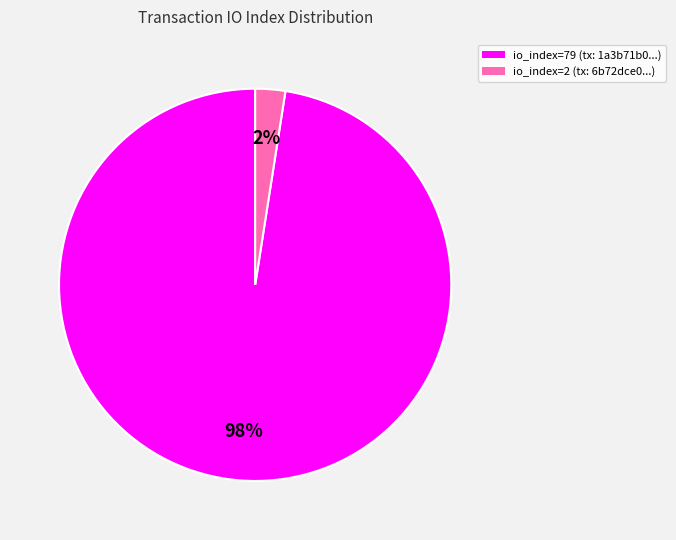

To the nearest percent, what is the combined percentage of io_index=2 and io_index=79?

100%